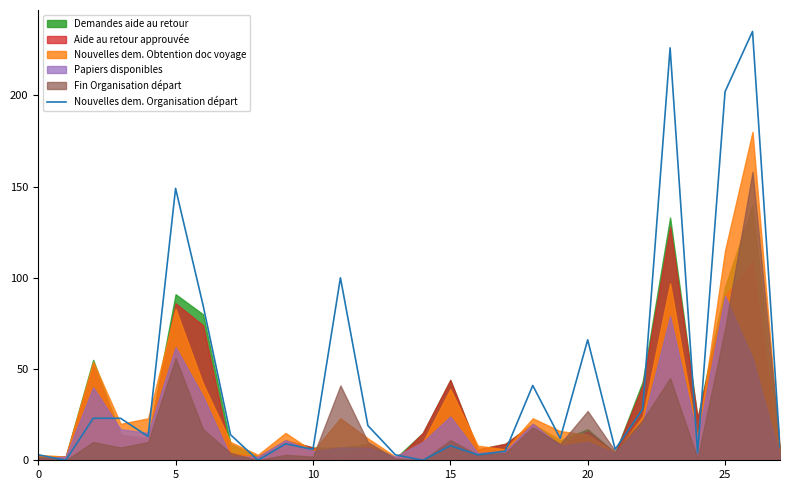

What is the highest value of the Nouvelles dem. Organisation départ series?

235